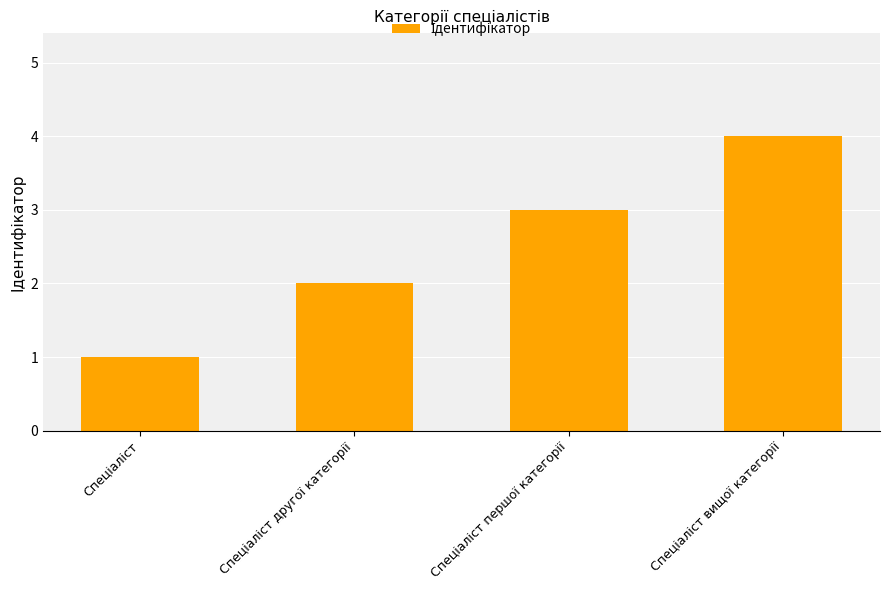

Reading right to left, transcribe all the data shown in this chart.

4	3	2	1